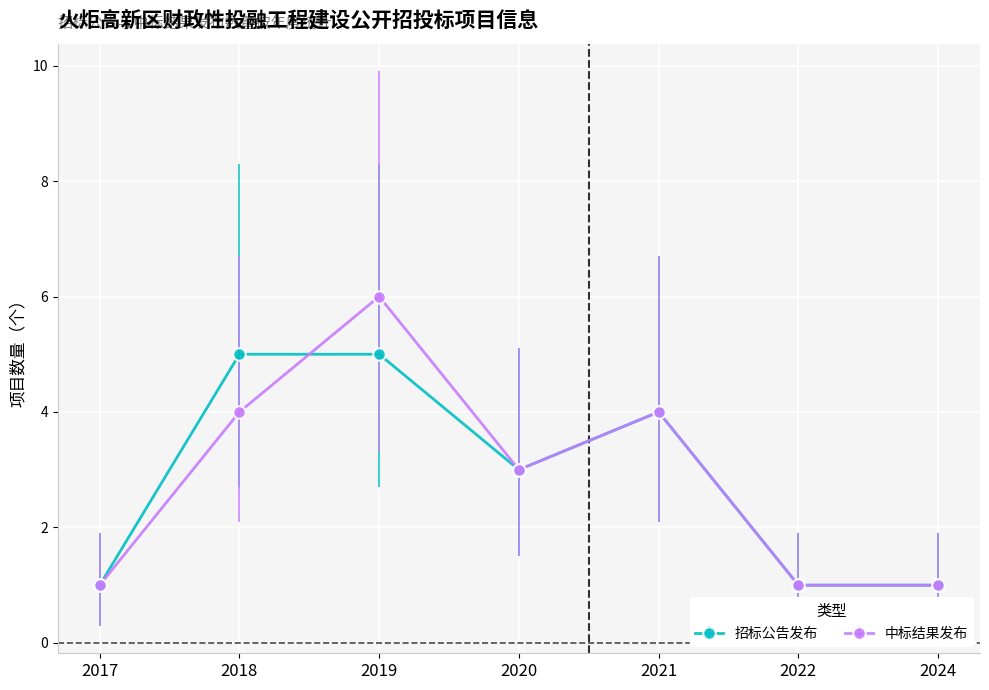

How many data points does each series have?

7